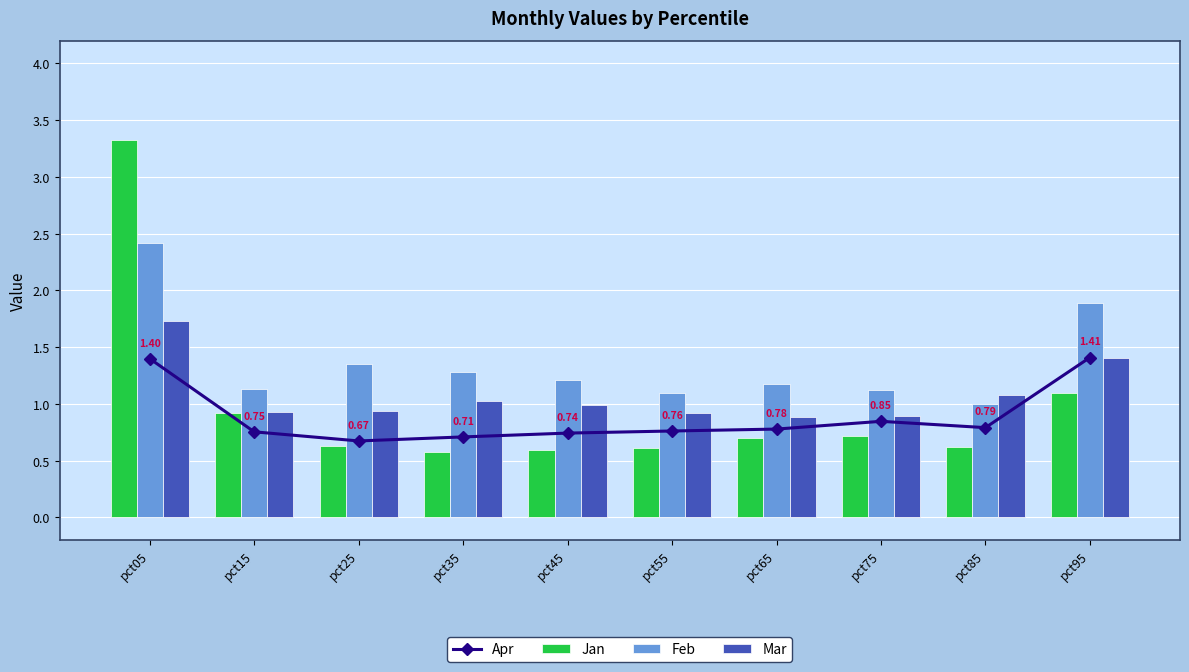

Between pct15 and pct35, which is larger?

pct15